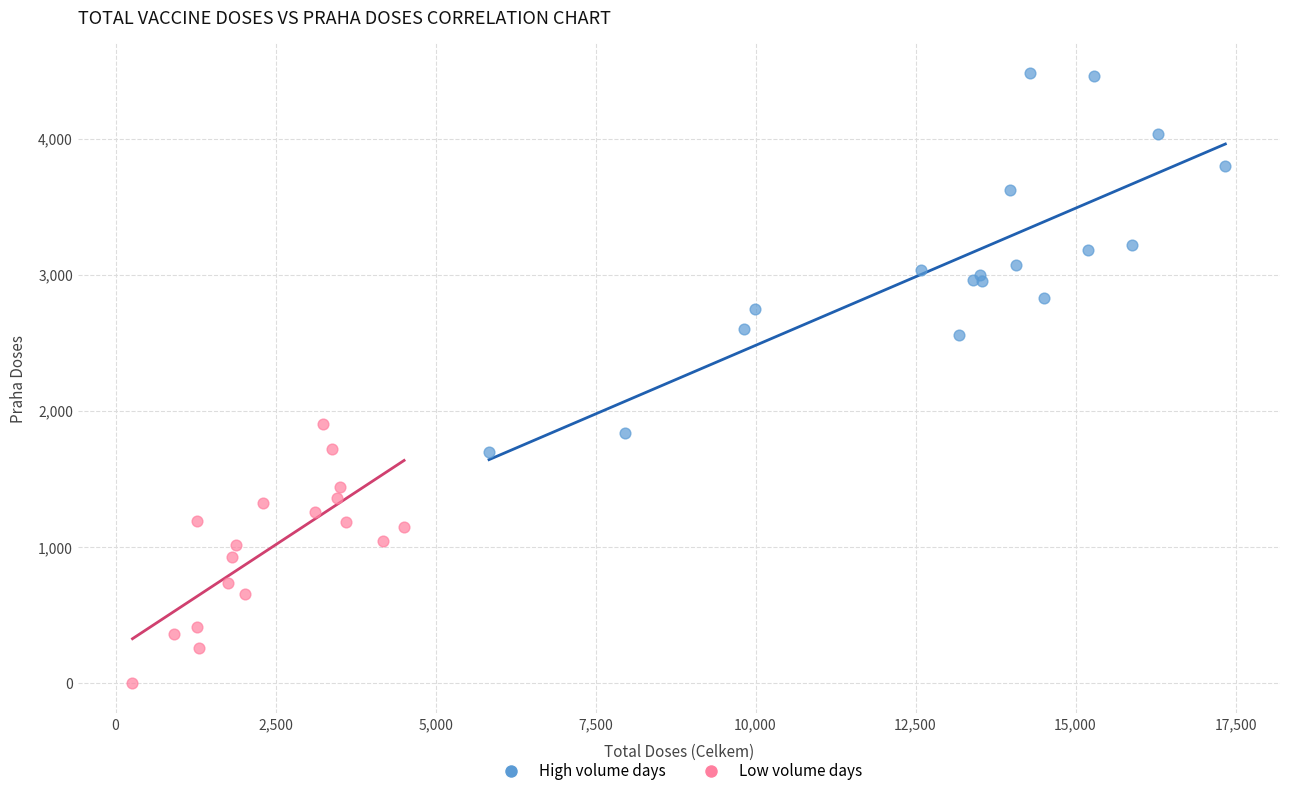

Which series reaches the maximum Y coordinate?

High volume days